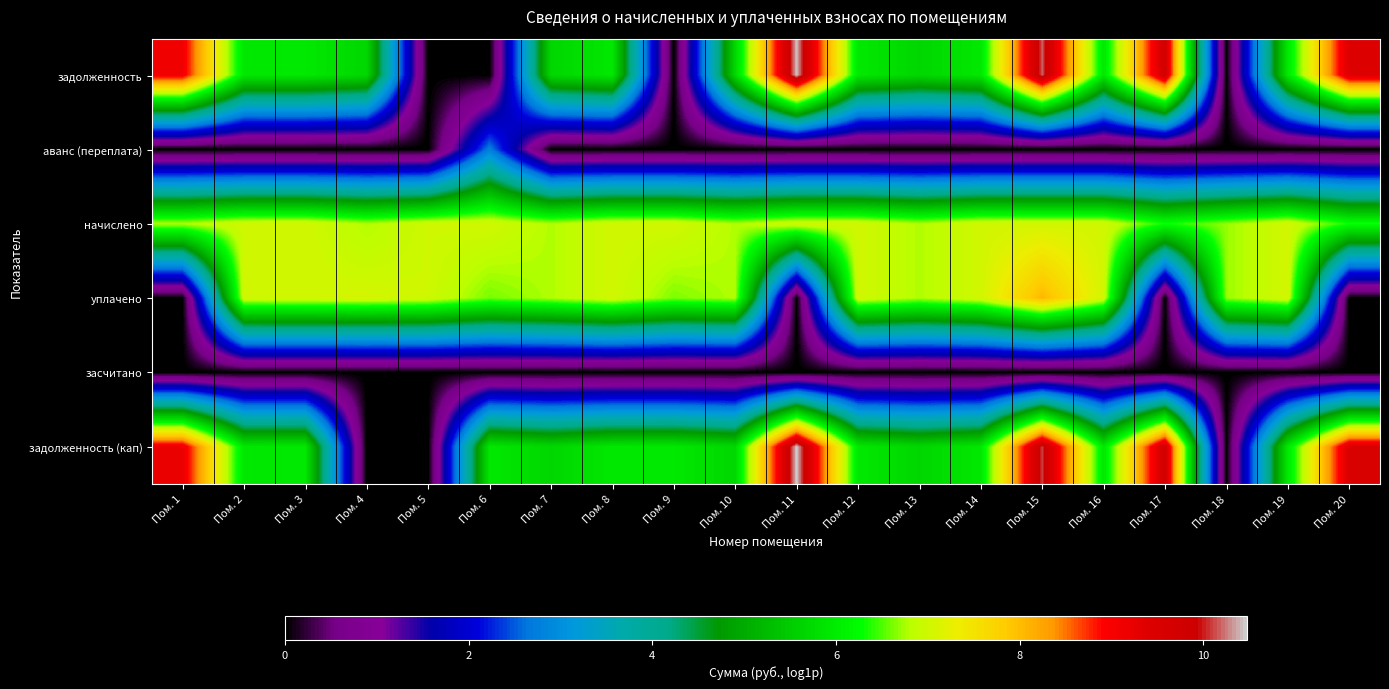

At Пом. 5, list the series in order from largest to smallest.

начислено, уплачено, задолженность, аванс (переплата), засчитано, задолженность (кап)